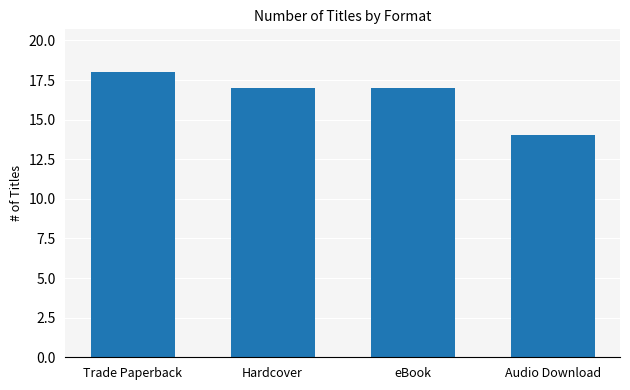

True or false: the data shows 18 at Trade Paperback.

True